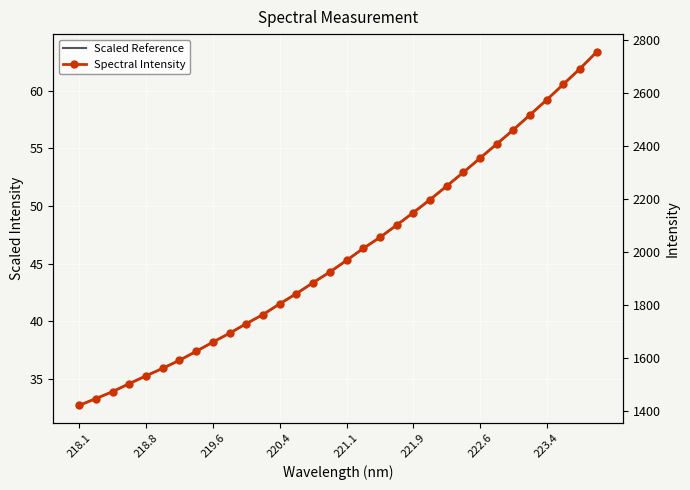

What is the total value across all series at 222.6?

2408.3